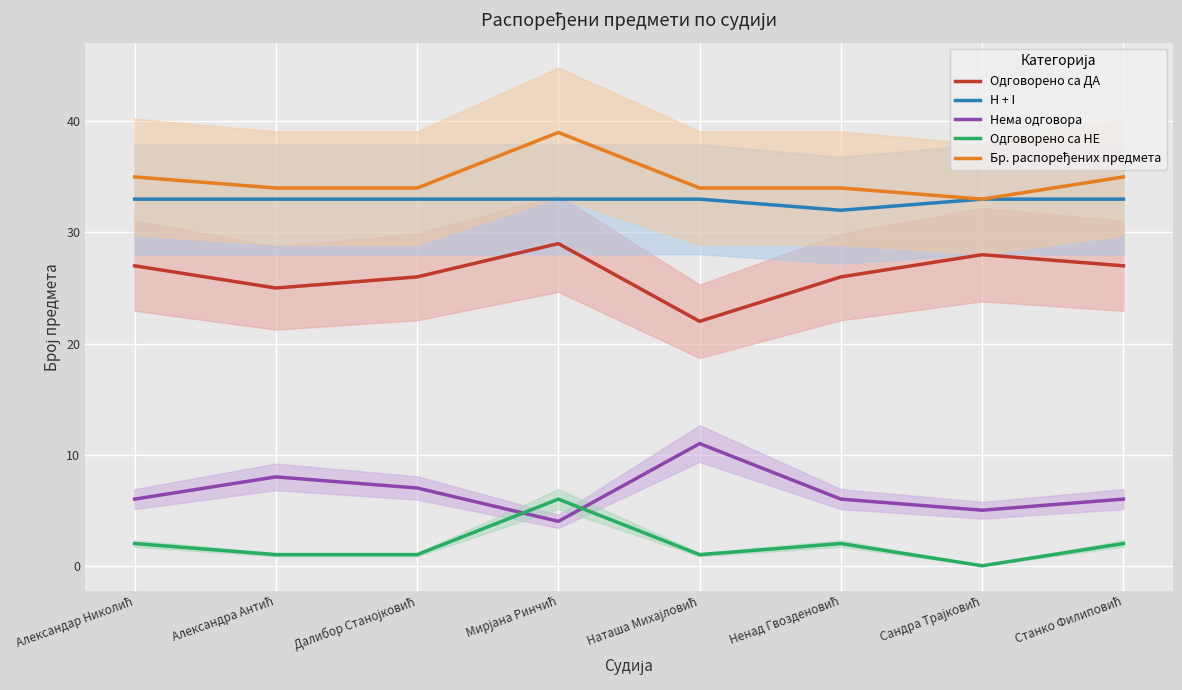

Which label corresponds to the largest value in the chart?

Мирјана Ринчић